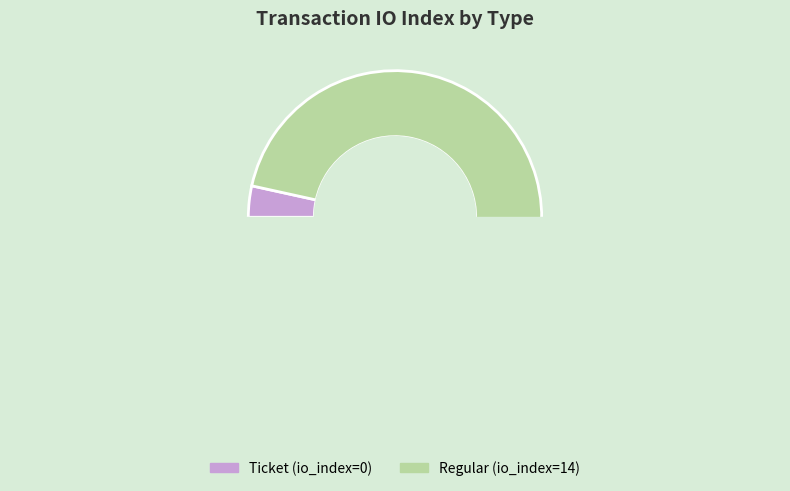

Is Regular the majority of the pie?

Yes